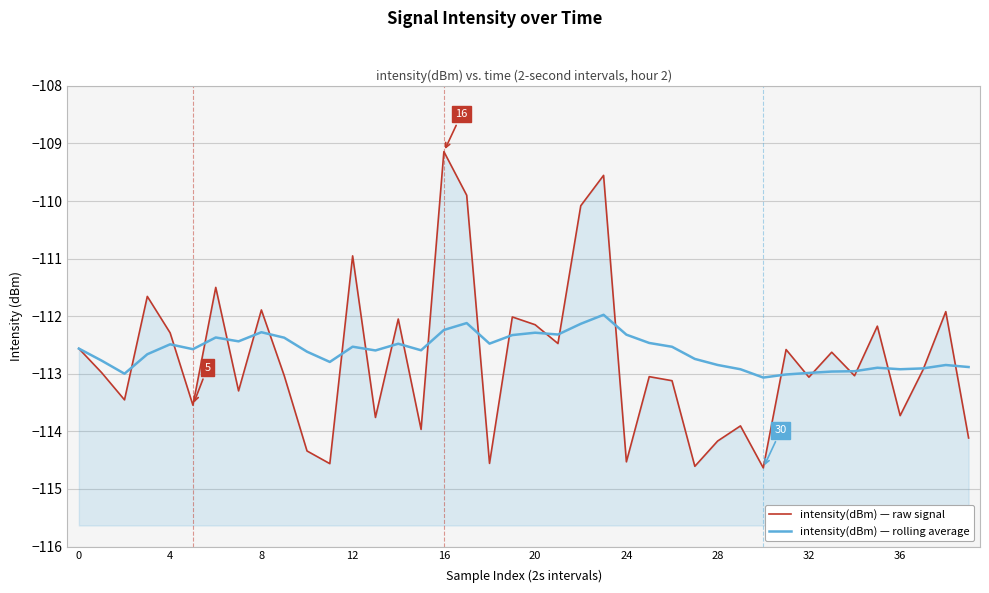

Which has a higher value, 8 or 28?

8